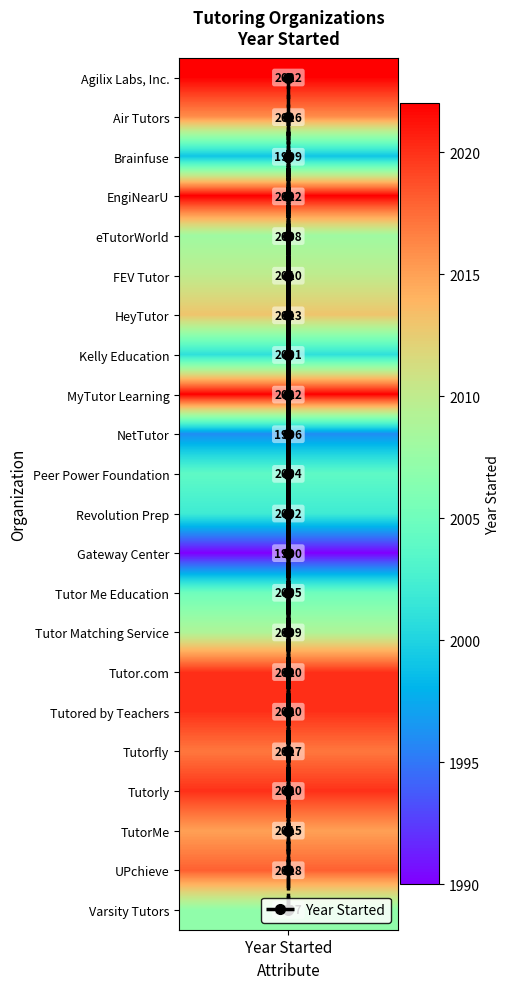

True or false: the data shows 3 at Year Started.

True